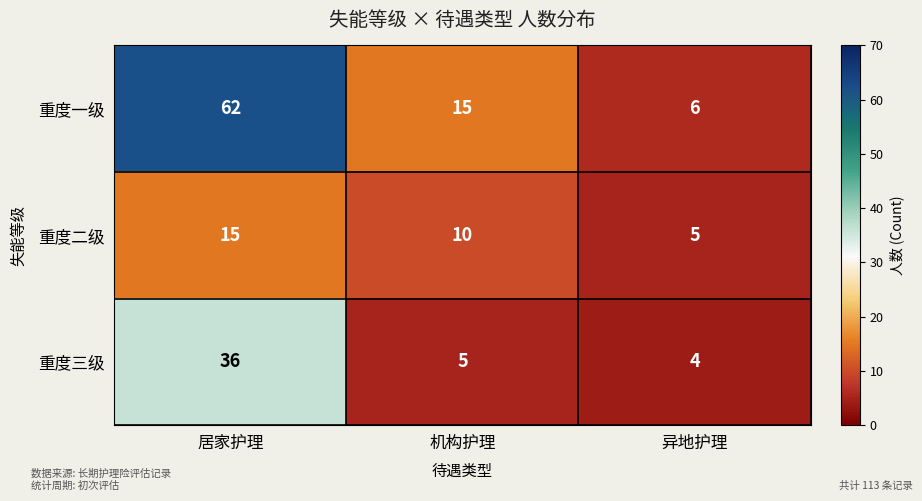

The 重度一级 series shows 28 at 居家护理. True or false?

False